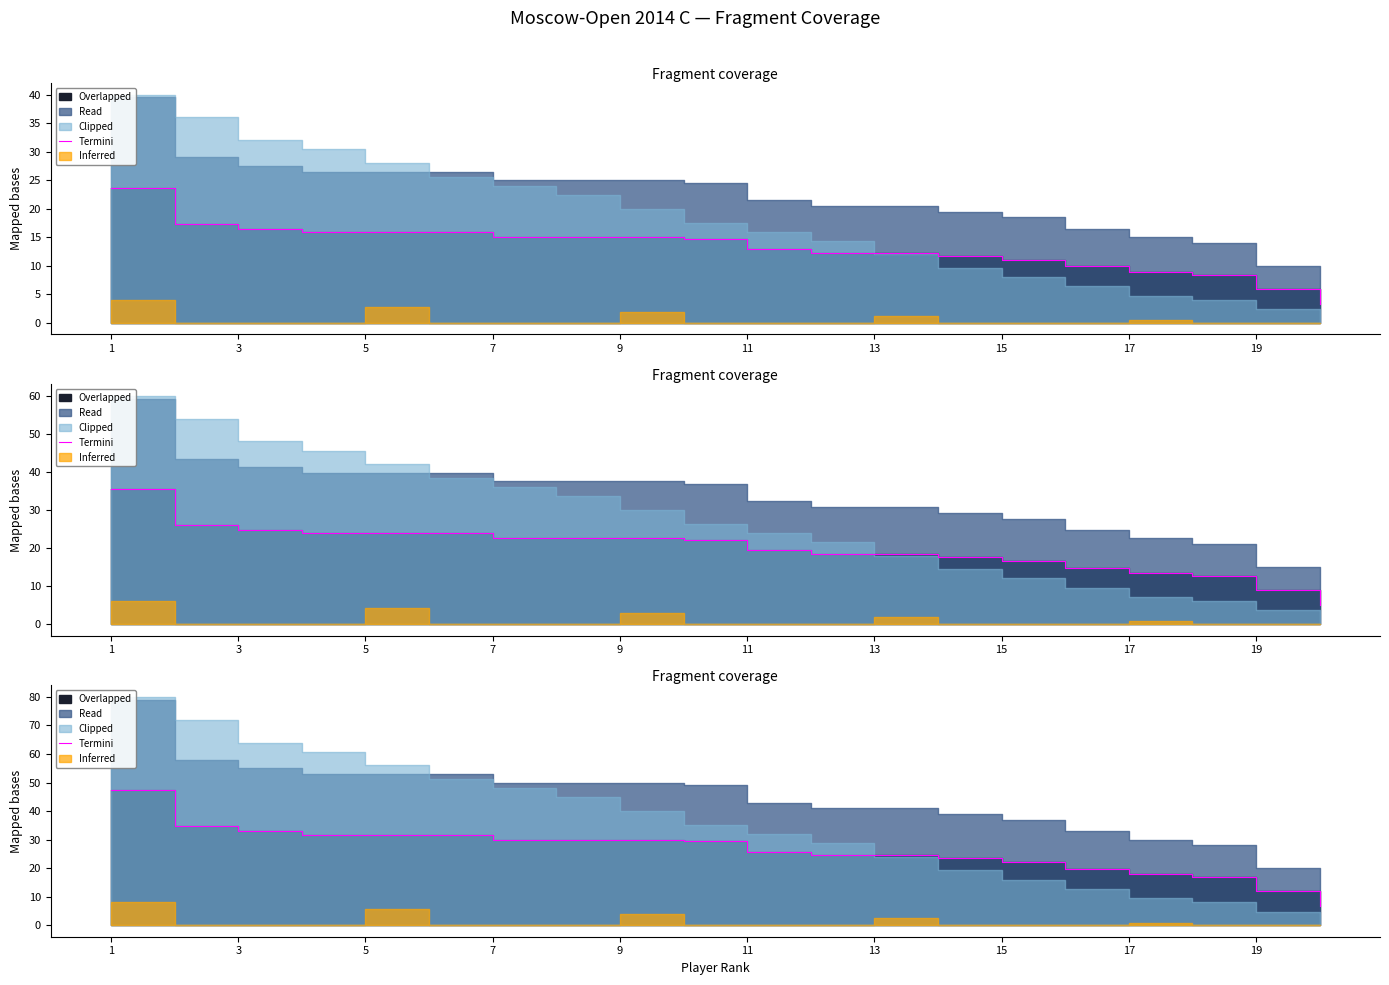

Which has a higher value, 11 or 15?

11